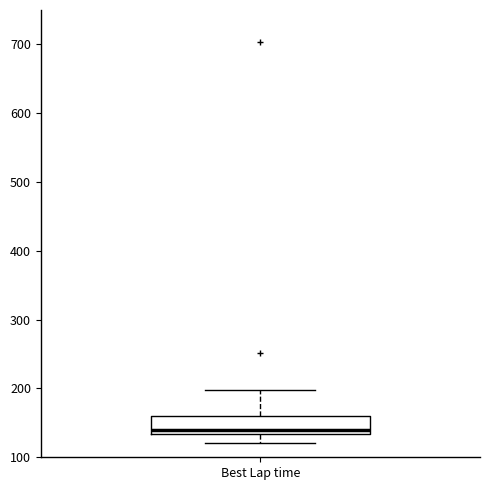

Read this box plot against the y-axis: the position of the median line, the range covered by the box, and the ends of both whiskers. The values are not printed on the chart, so give them approximately, as read against the axis.

median 140, box 130 to 160, whiskers 120 to 200